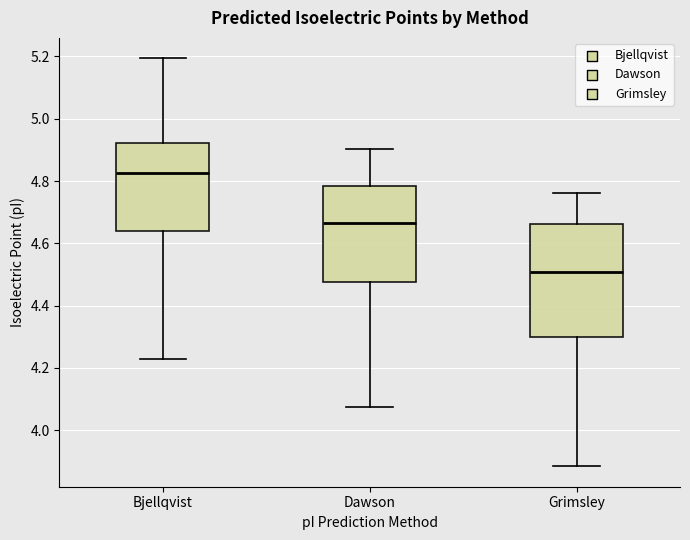

Where does the upper whisker of the box for Grimsley end on the y-axis? The values are not printed on the chart, so give them approximately, as read against the axis.

4.76